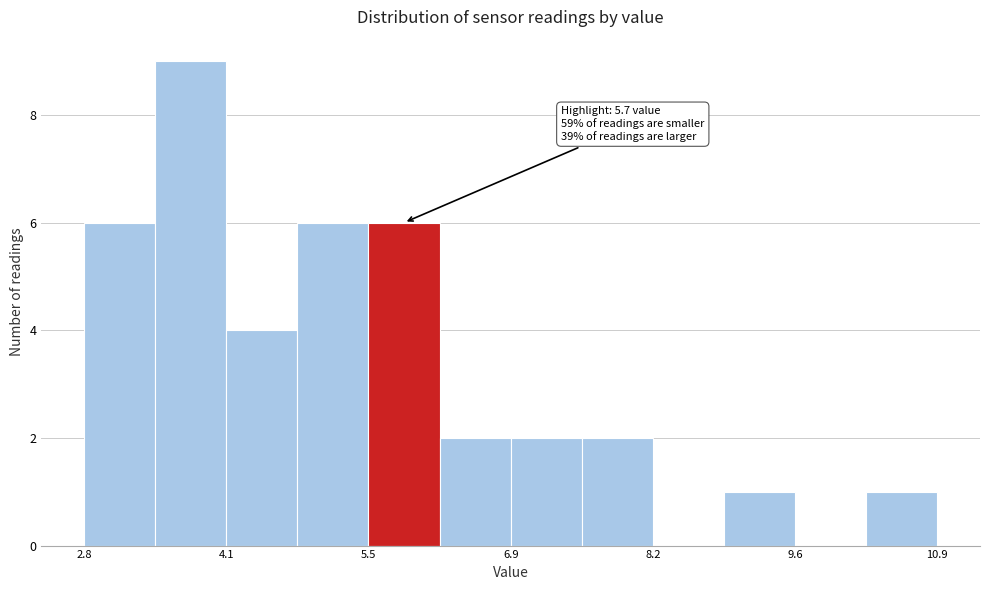

Read against the x-axis, roughly where is the centre of the tallest bar?

3.8